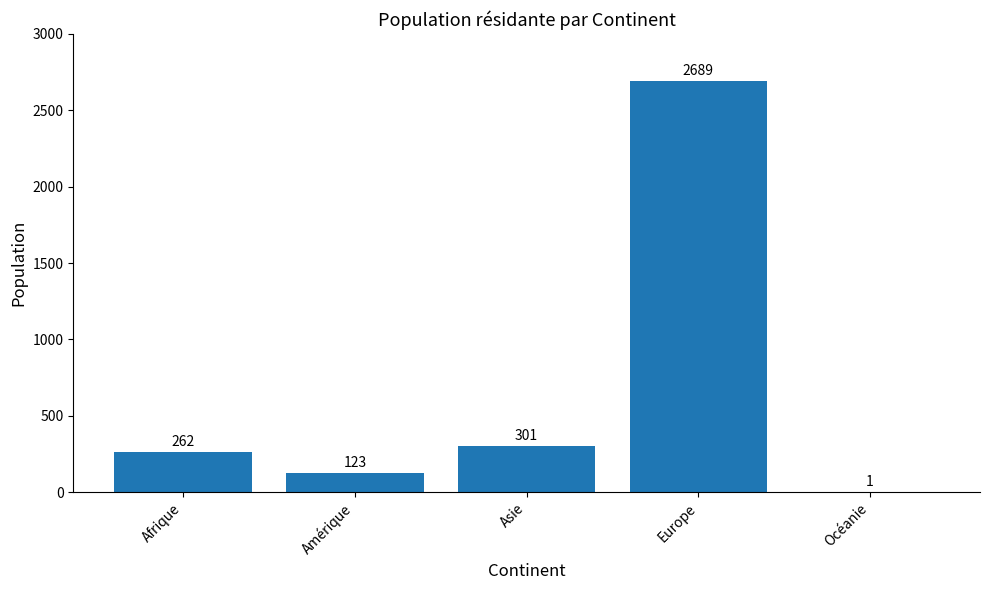

What is the greatest value displayed?

2689